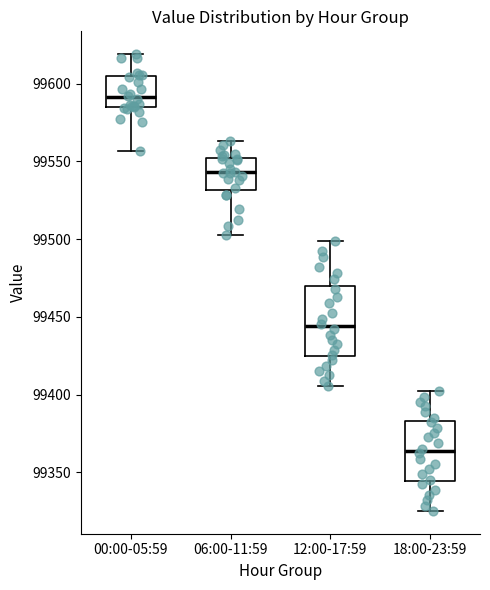

Reading left to right, transcribe this box plot: for each box, give where its median line is, the range the box spans, and where its two whiskers end, as read against the y-axis. The values are not printed on the chart, so give them approximately, as read against the axis.

00:00-05:59: median 99590, box 99585 to 99605, whiskers 99555 to 99620
06:00-11:59: median 99545, box 99530 to 99550, whiskers 99500 to 99565
12:00-17:59: median 99445, box 99425 to 99470, whiskers 99405 to 99500
18:00-23:59: median 99365, box 99345 to 99385, whiskers 99325 to 99400